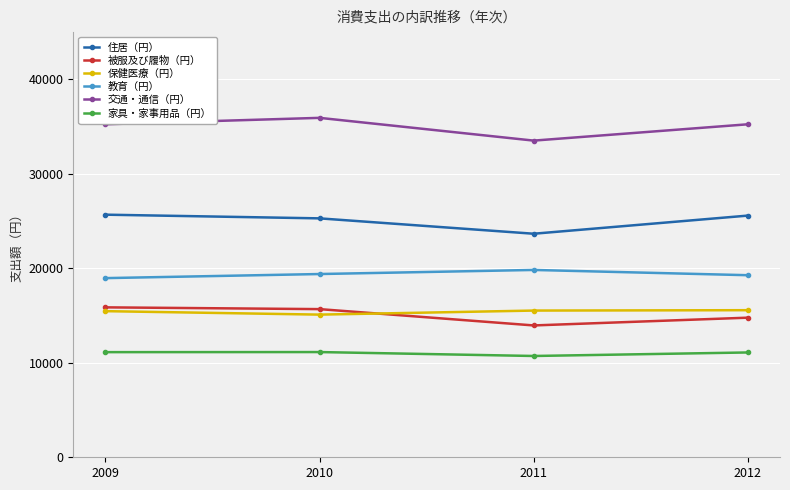

What is the approximate value of 住居（円） at 2010, to the nearest 50?

25300